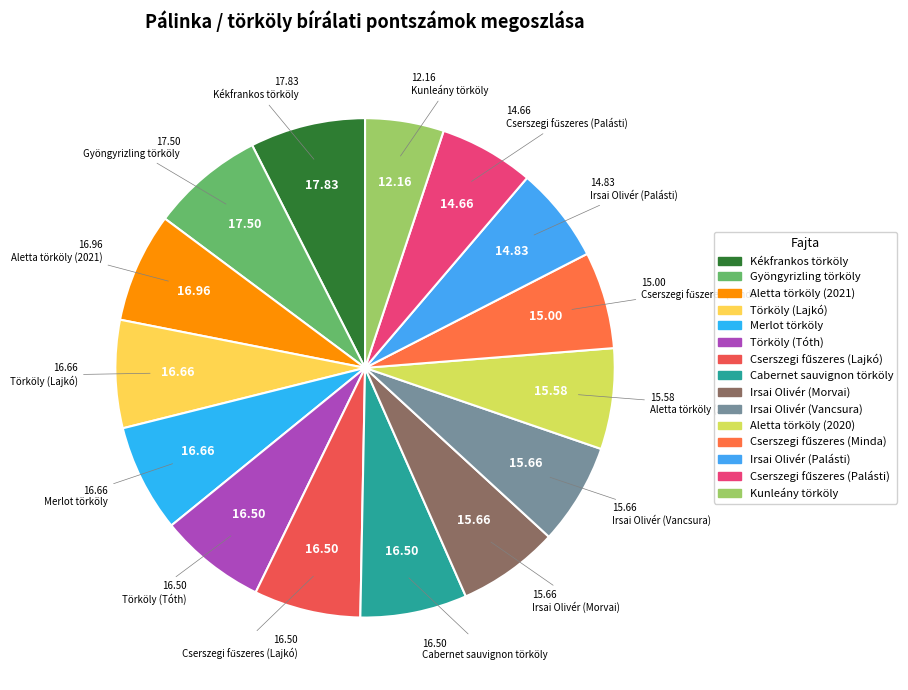

Which has a higher value, Irsai Olivér (Morvai) or Aletta törköly (2021)?

Aletta törköly (2021)